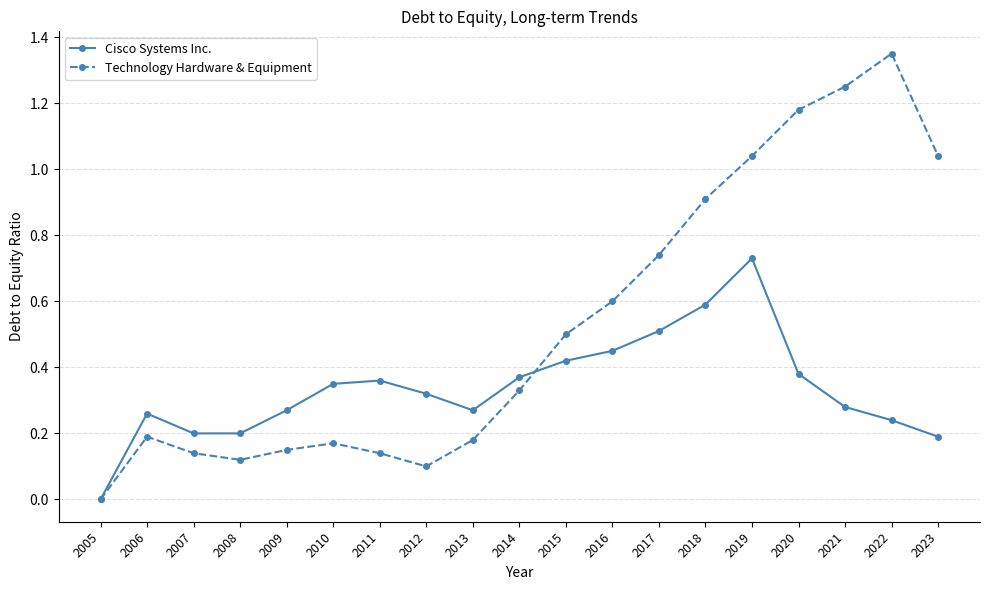

How many interior local valleys does the Technology Hardware & Equipment series have?

2